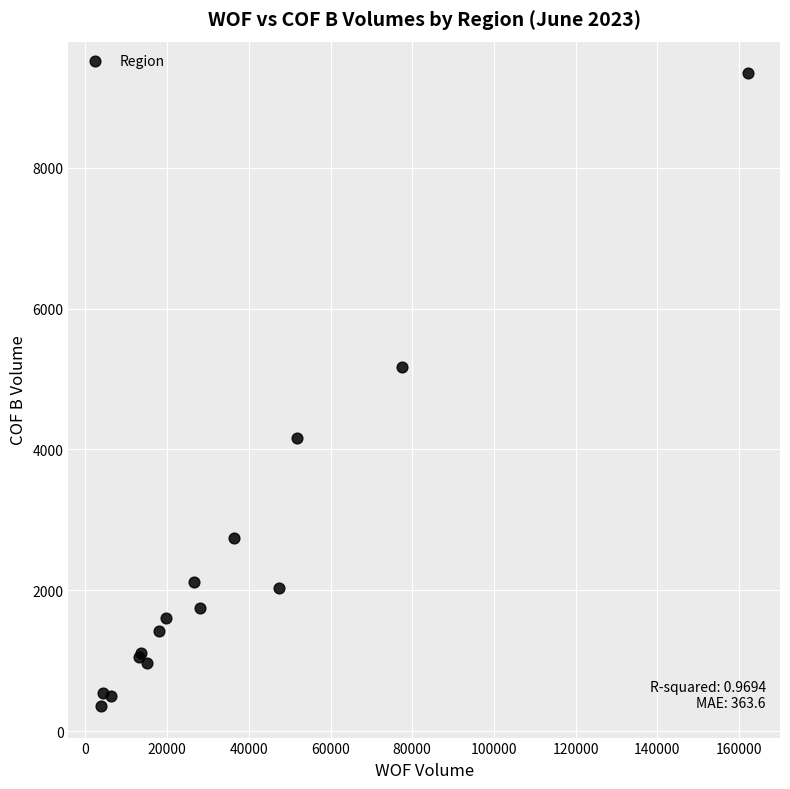

What Y value in the scatter plot is closest to 4851?

5179